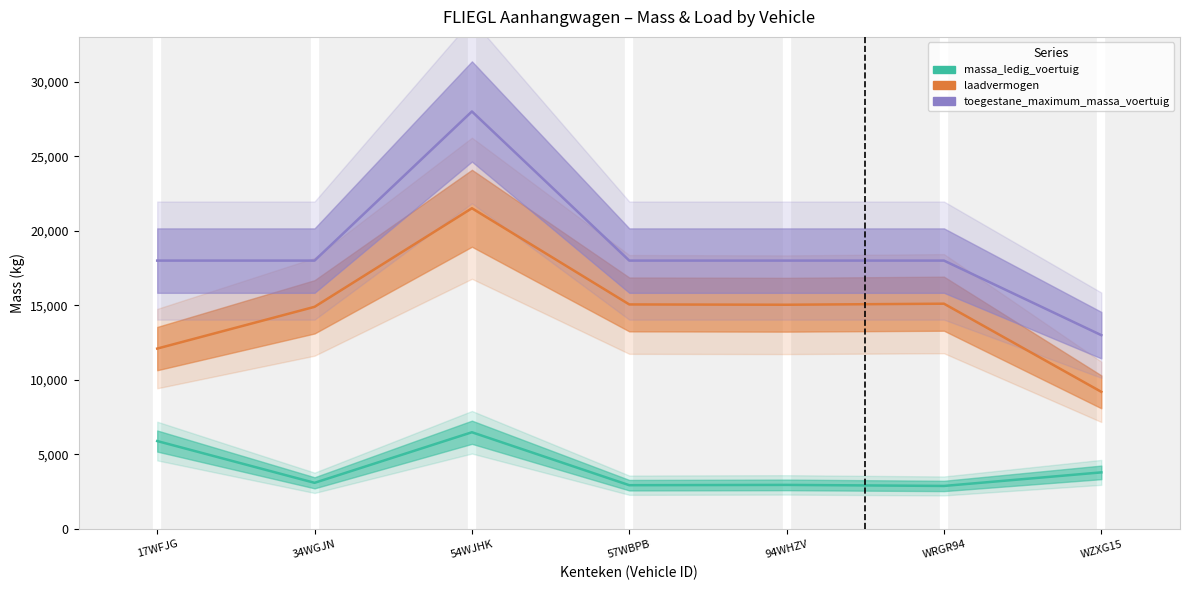

Which series has the largest total across all categories?

toegestane_maximum_massa_voertuig